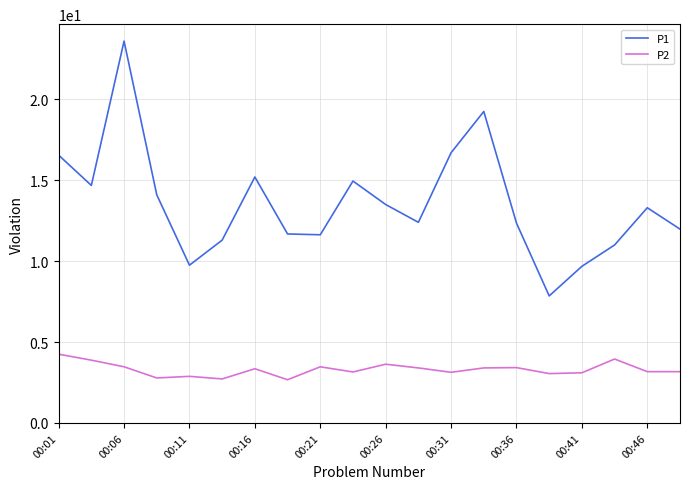

List the series in order of their peak value, highest first.

P1, P2